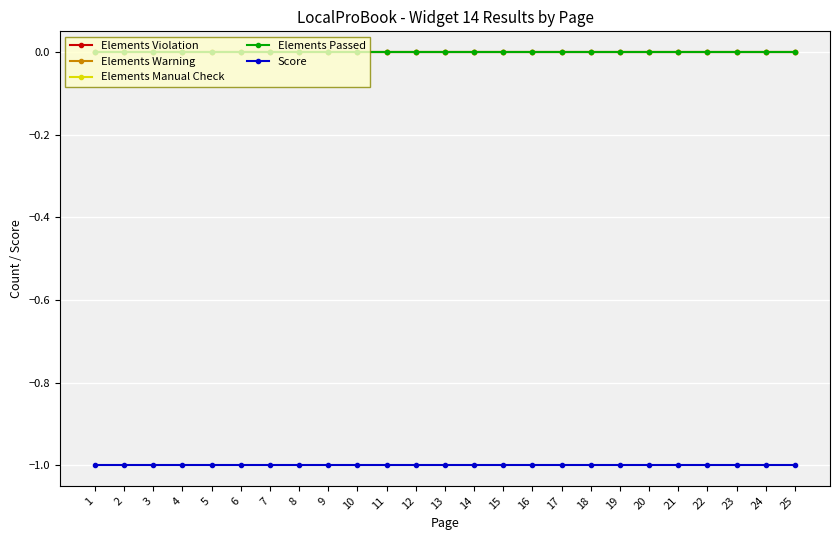

Is this an area chart (filled region under the line)?

No